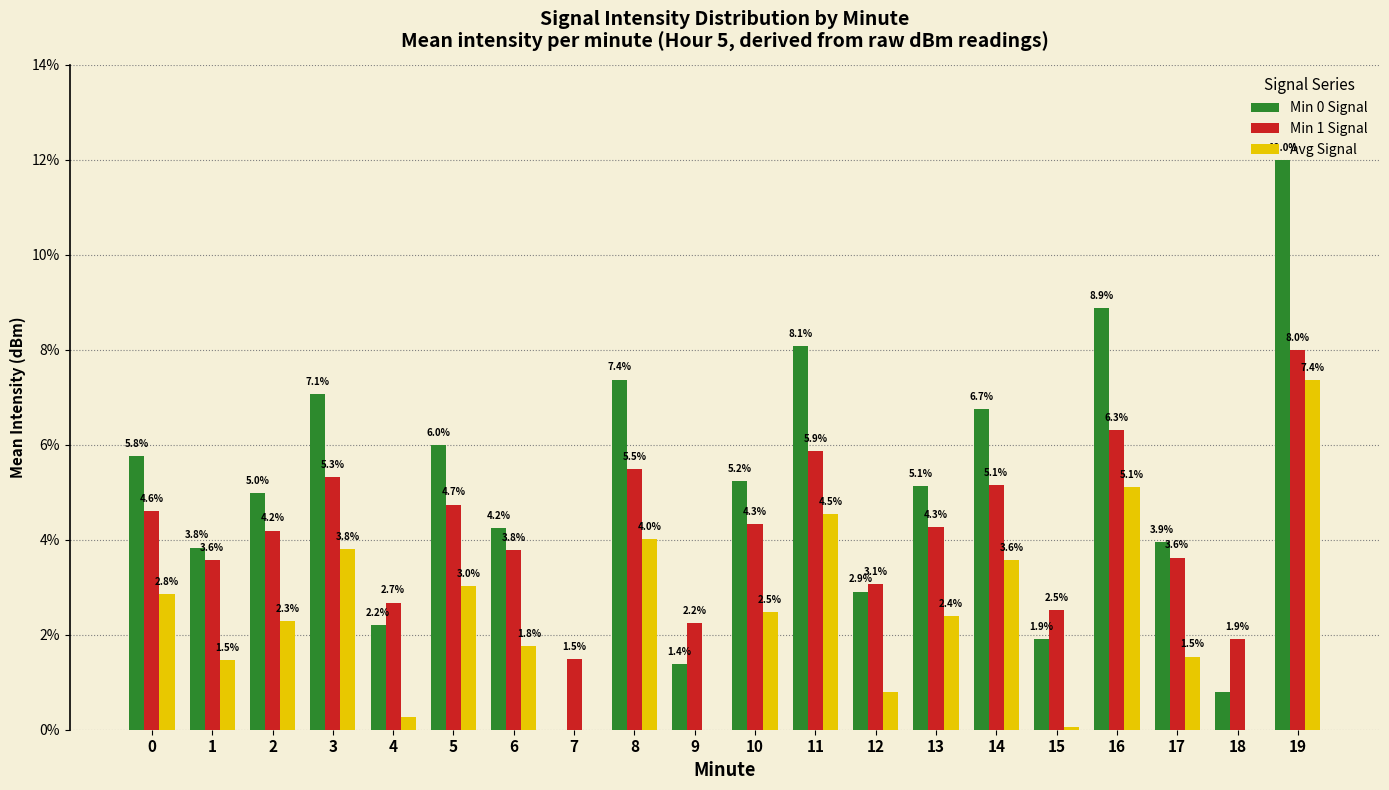

What is the difference between the highest and lowest values at 6?

2.5